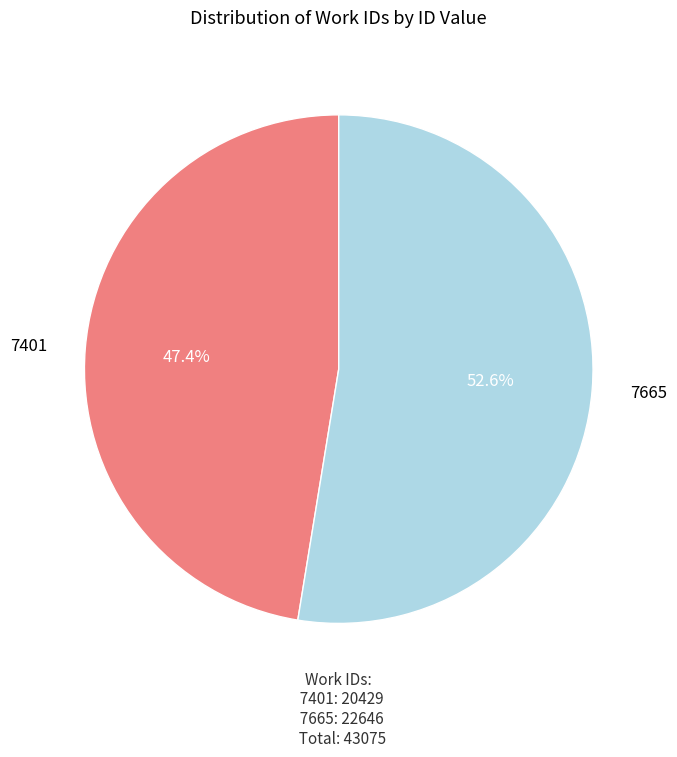

To the nearest percent, what portion does 7401 represent?

47%